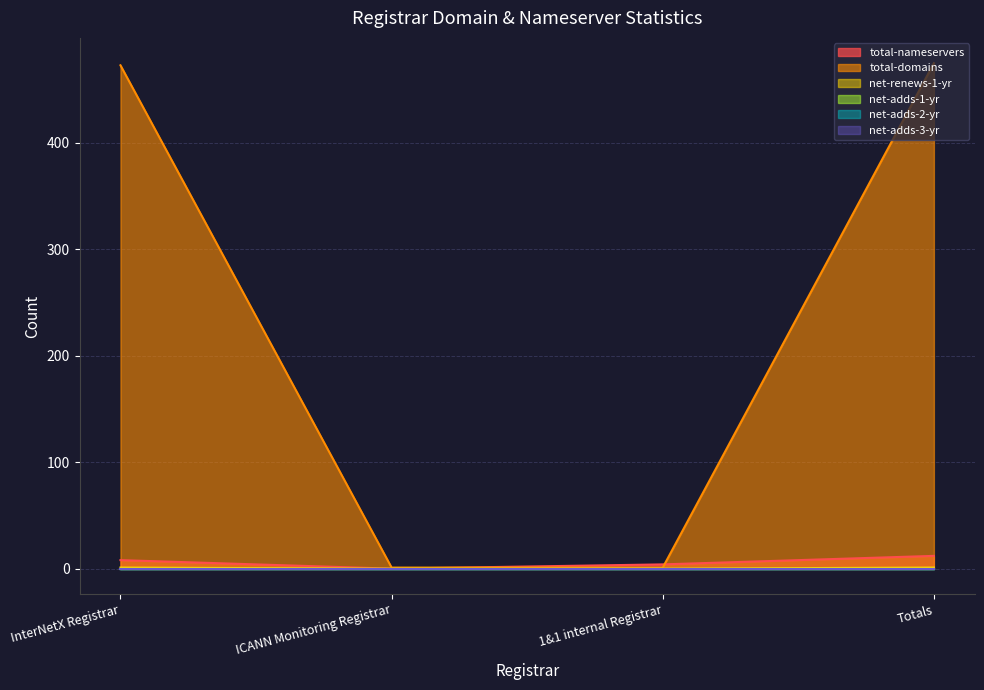

What is the label of the 4th point from the right?

InterNetX Registrar